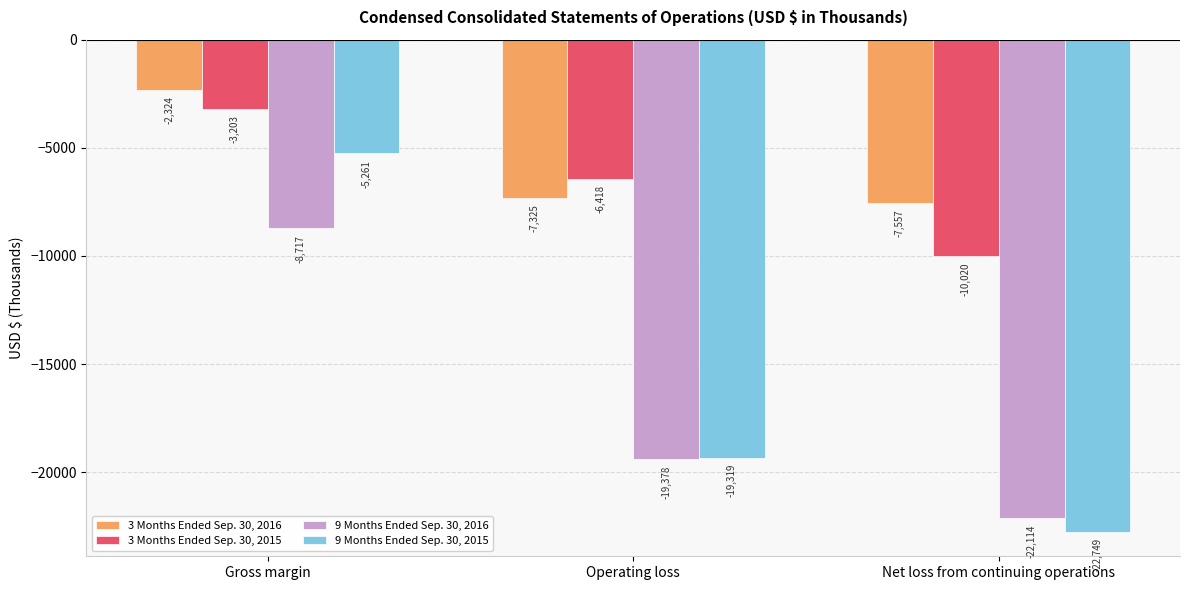

At which label does 9 Months Ended Sep. 30, 2016 first exceed -19378?

Gross margin